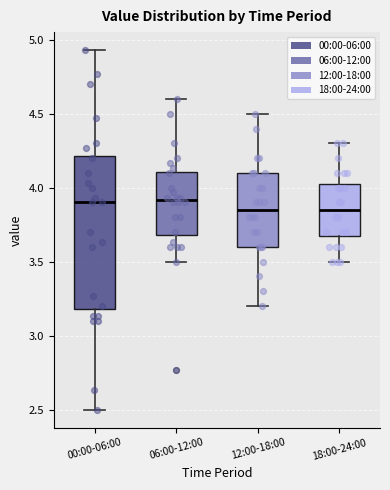

Reading left to right, transcribe this box plot: for each box, give where its median line is, the range the box spans, and where its two whiskers end, as read against the y-axis. The values are not printed on the chart, so give them approximately, as read against the axis.

00:00-06:00: median 3.90, box 3.20 to 4.20, whiskers 2.50 to 4.95
06:00-12:00: median 3.90, box 3.70 to 4.10, whiskers 3.50 to 4.60
12:00-18:00: median 3.85, box 3.60 to 4.10, whiskers 3.20 to 4.50
18:00-24:00: median 3.85, box 3.70 to 4.05, whiskers 3.50 to 4.30